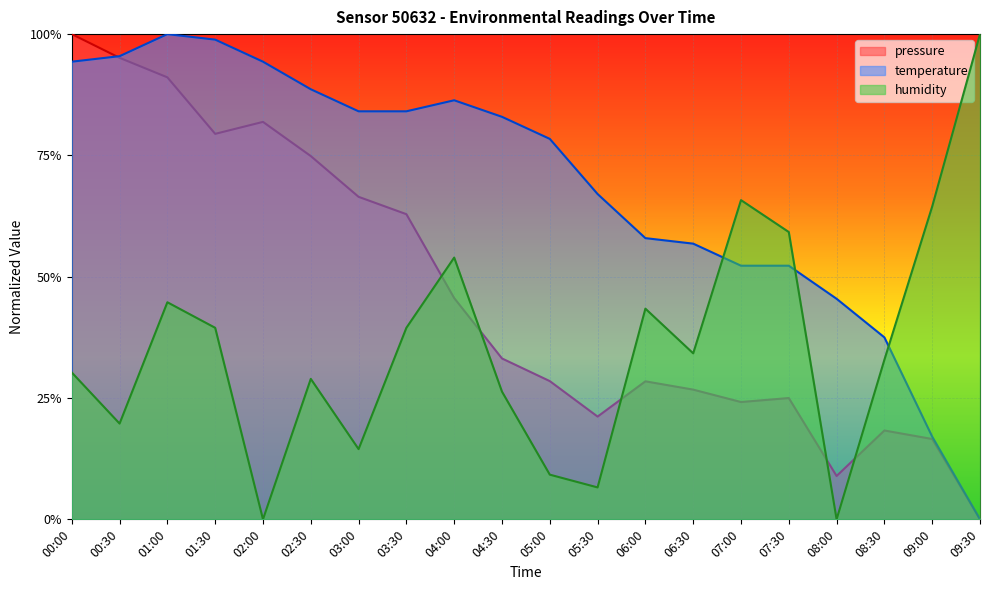

Rank the categories by humidity value from highest to lowest.

09:30, 07:00, 09:00, 07:30, 04:00, 01:00, 06:00, 01:30, 03:30, 06:30, 08:30, 00:00, 02:30, 04:30, 00:30, 03:00, 05:00, 05:30, 02:00, 08:00